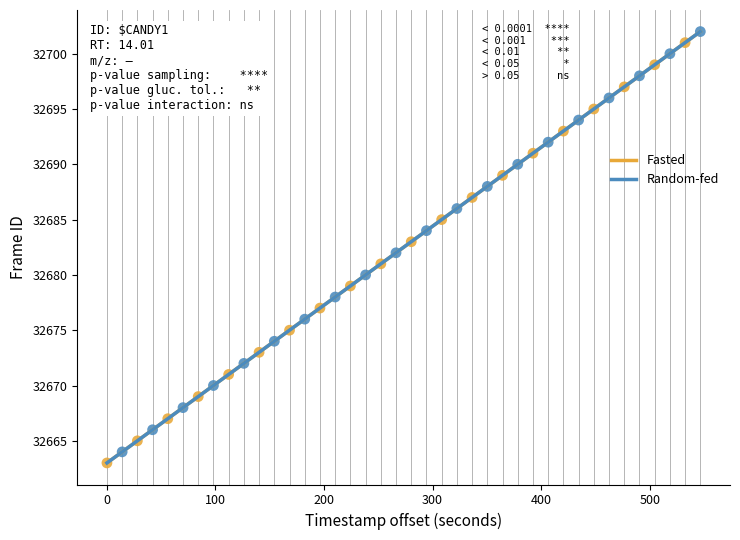

Which series contains the highest Y value?

Random-fed